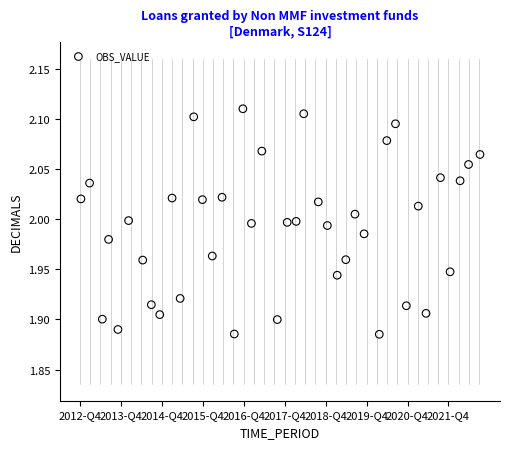

What is the range of X values (max minus min)?

39.0